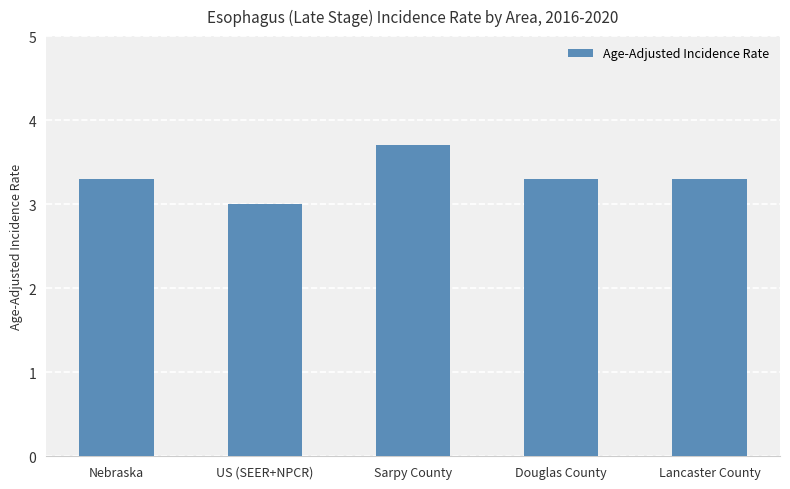

What position from the left is US (SEER+NPCR)?

2